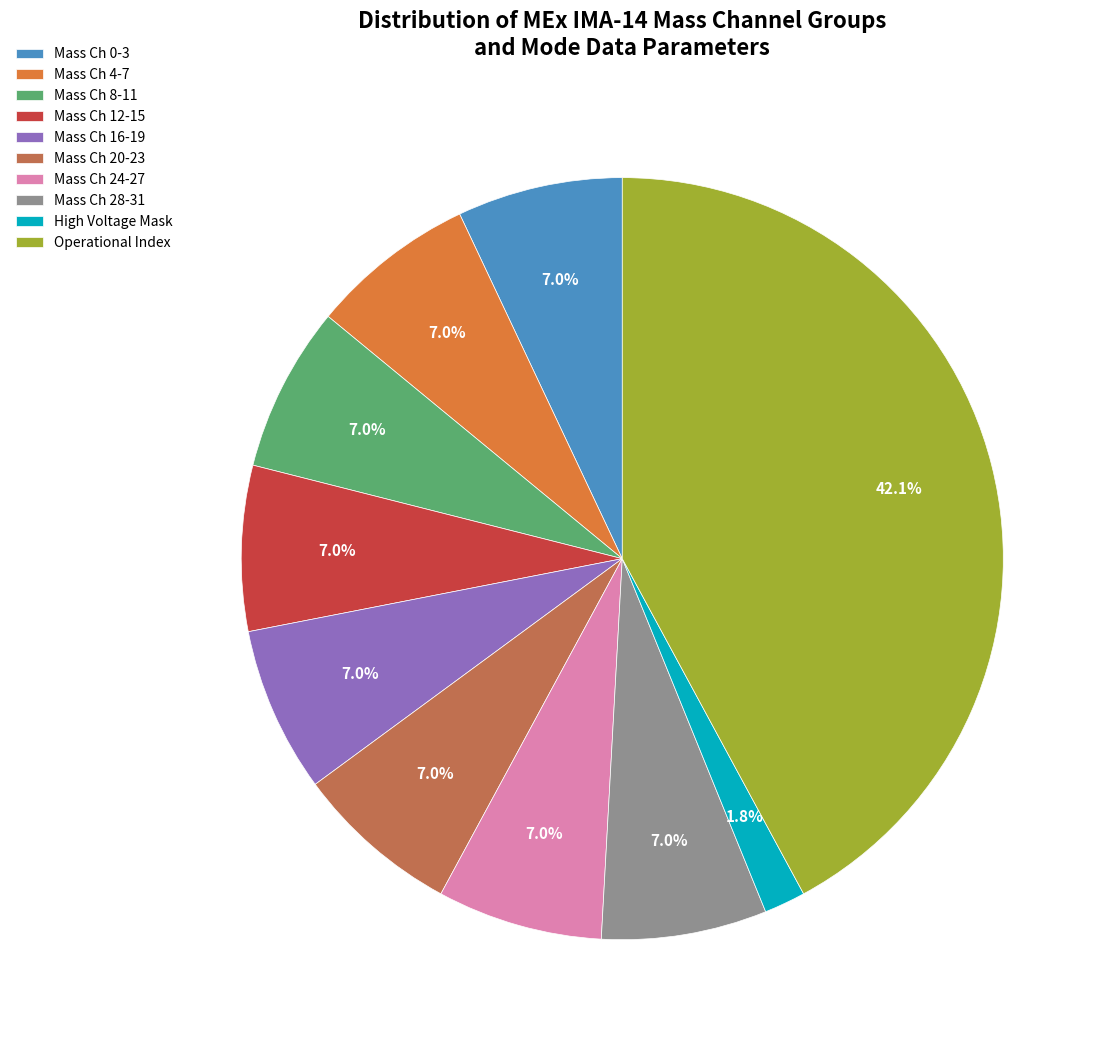

How many slices are in this pie chart?

10